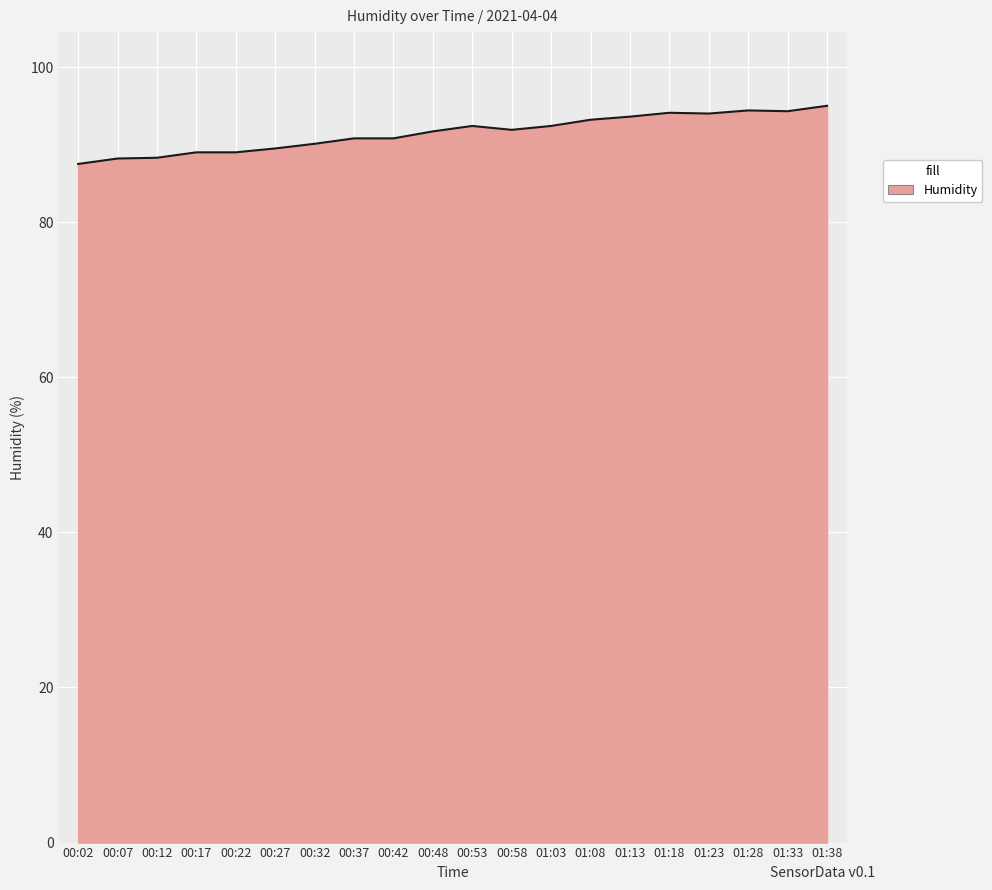

The chart shows a value of 63.5 at 00:48. True or false?

False